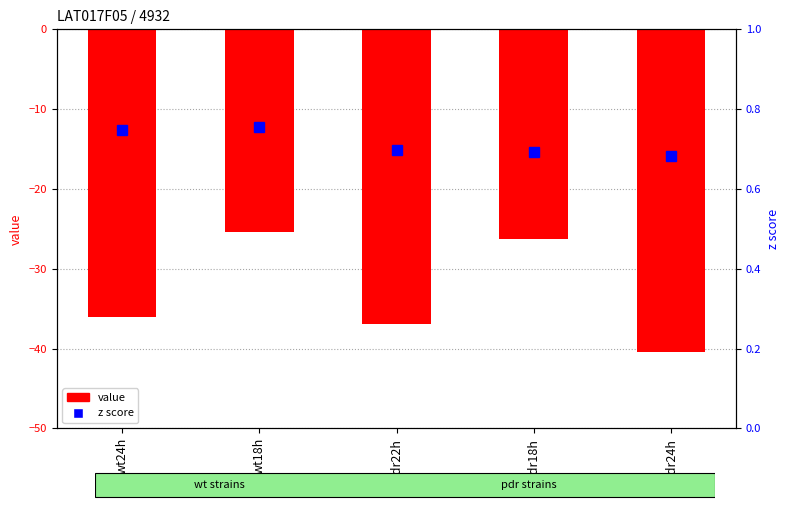

Count the number of categories in the chart.

5